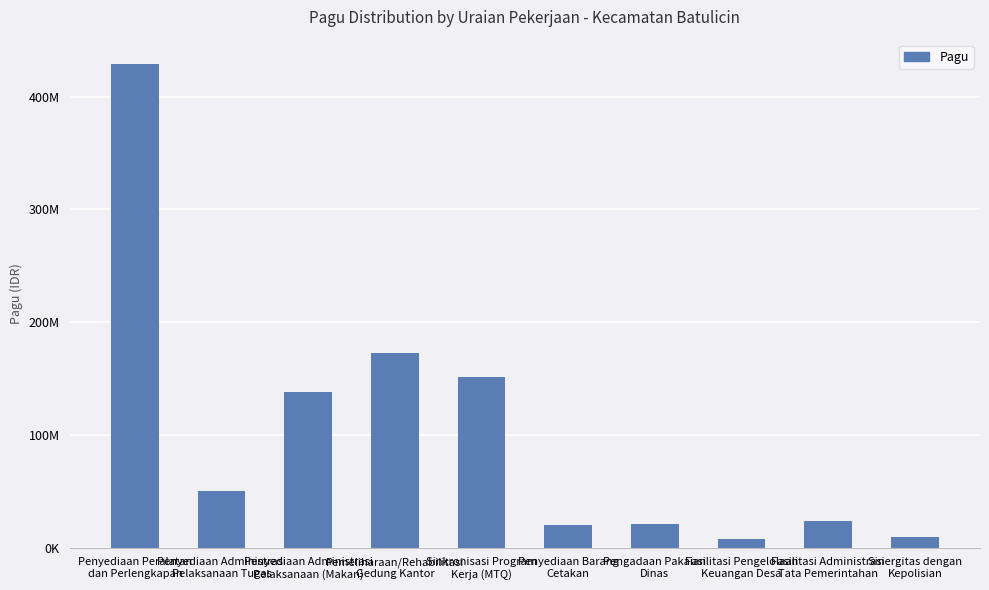

Are the bars grouped side by side (vs. stacked)?

No